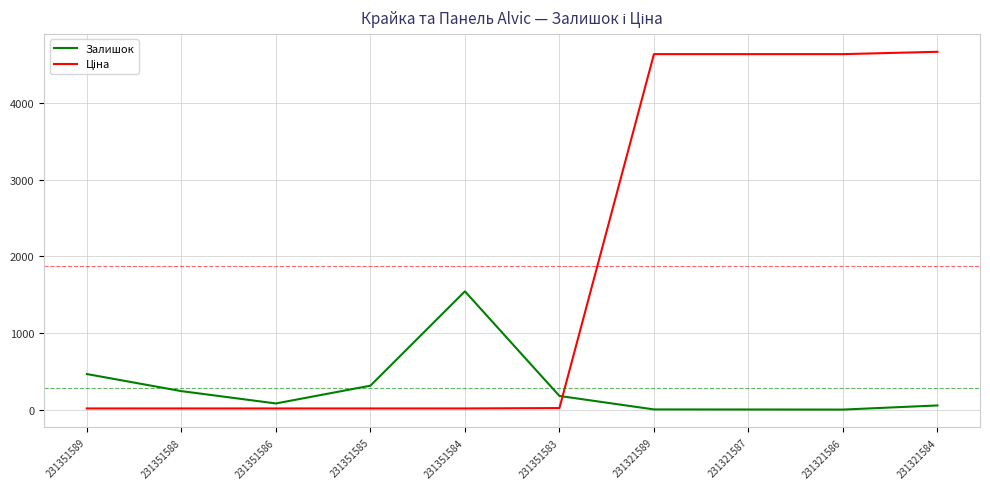

How many categories are shown in the chart?

10